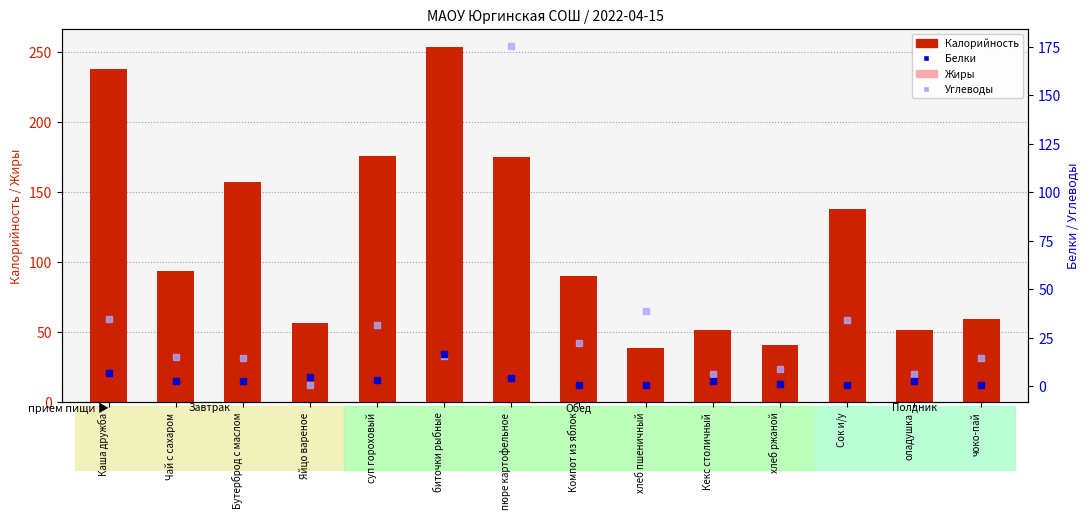

The Калорийность series shows 254.1 at биточки рыбные. True or false?

True